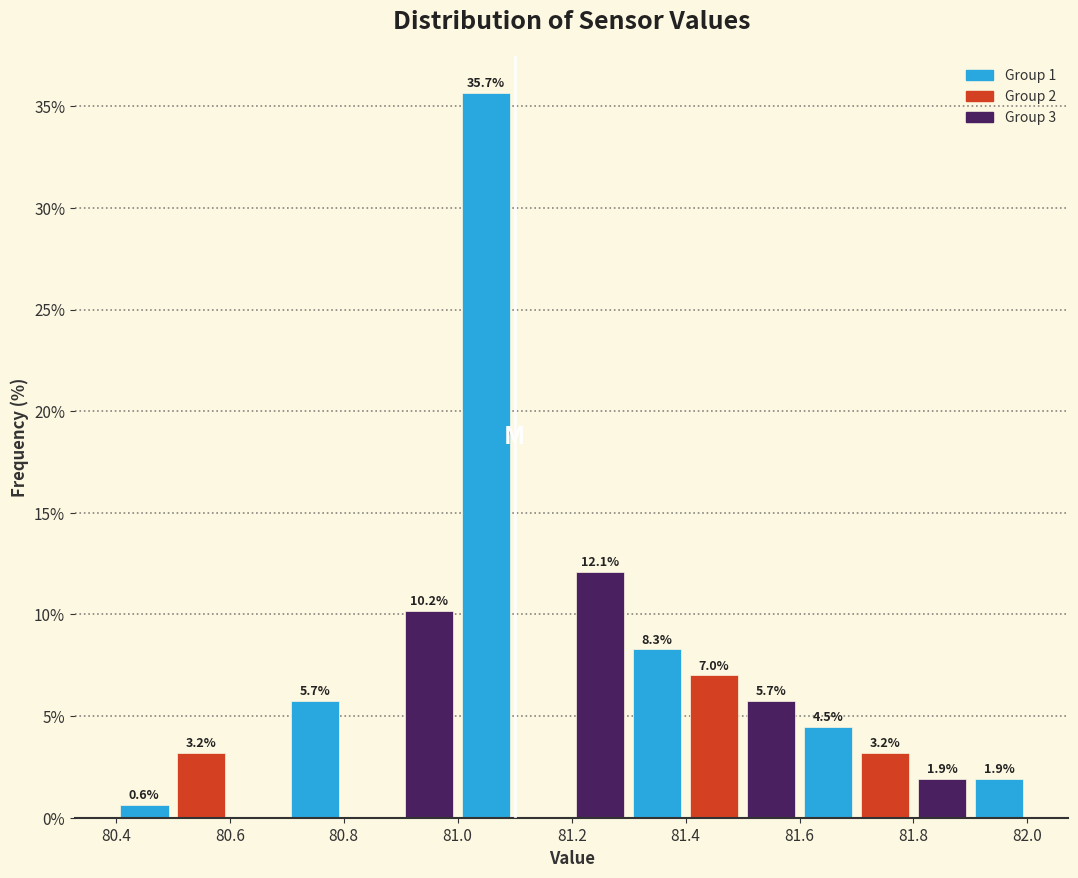

Which range on the x-axis has the tallest bar?

81.0 to 81.1